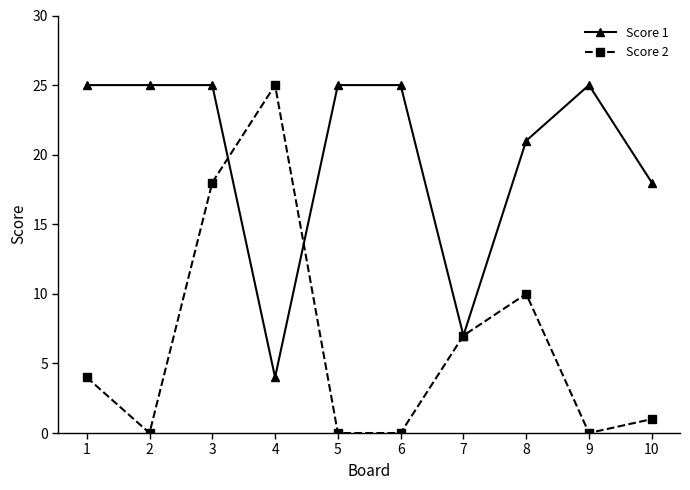

What is the maximum value shown in the chart?

25